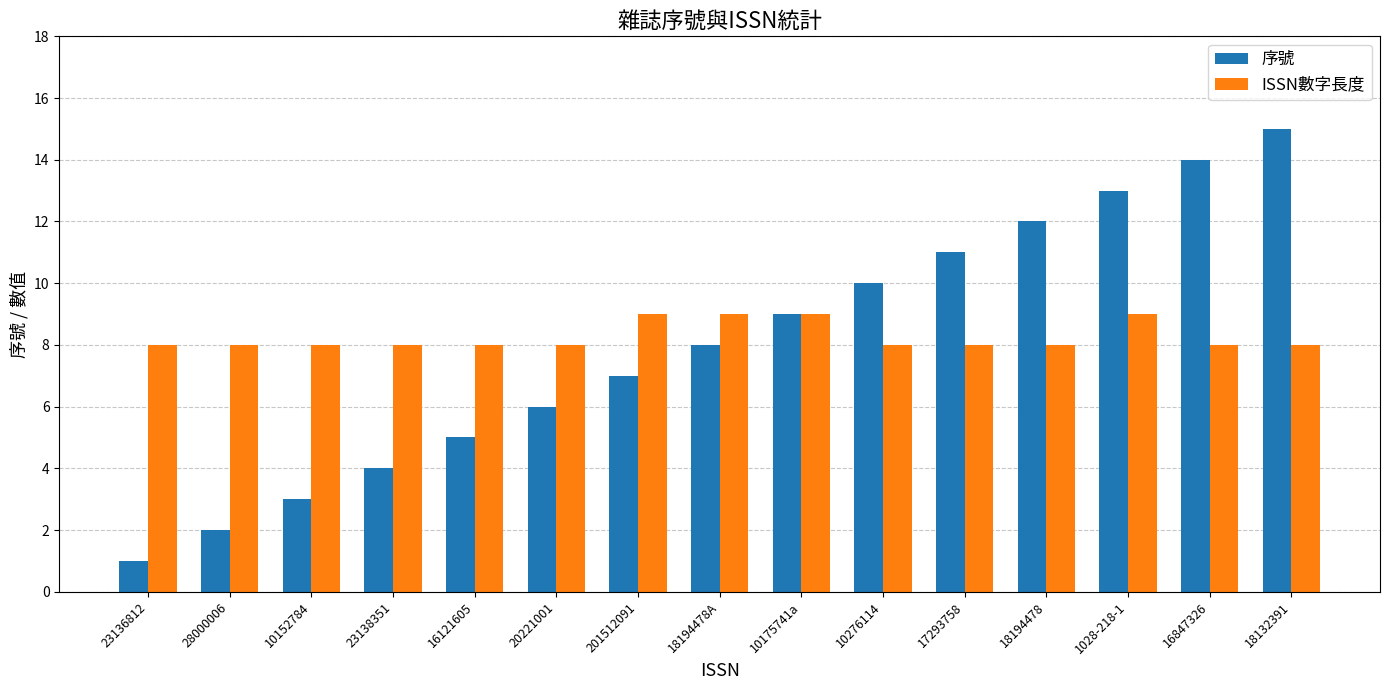

At which category does the chart reach its minimum across all series?

23136812